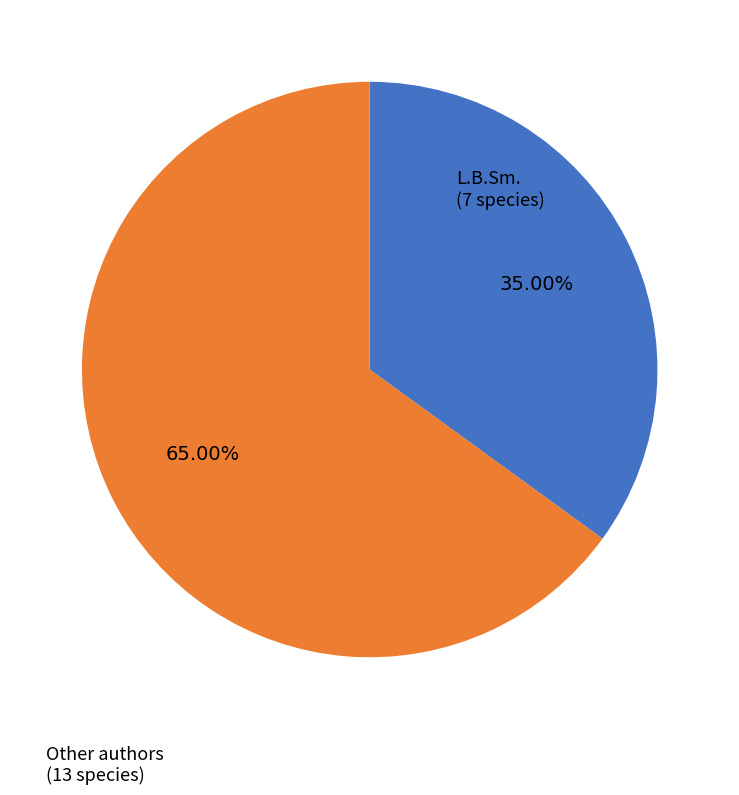

Does any single category account for the majority?

Yes